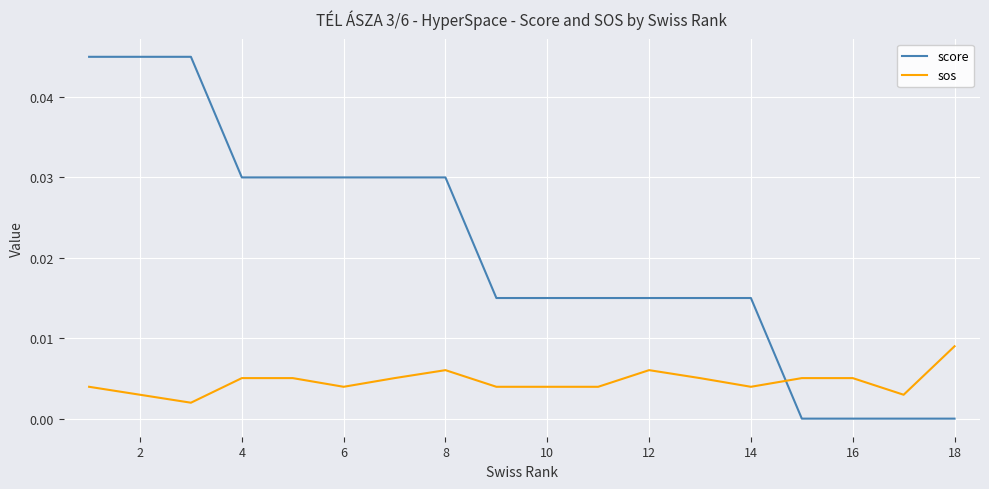

True or false: sos and score cross at least once.

True